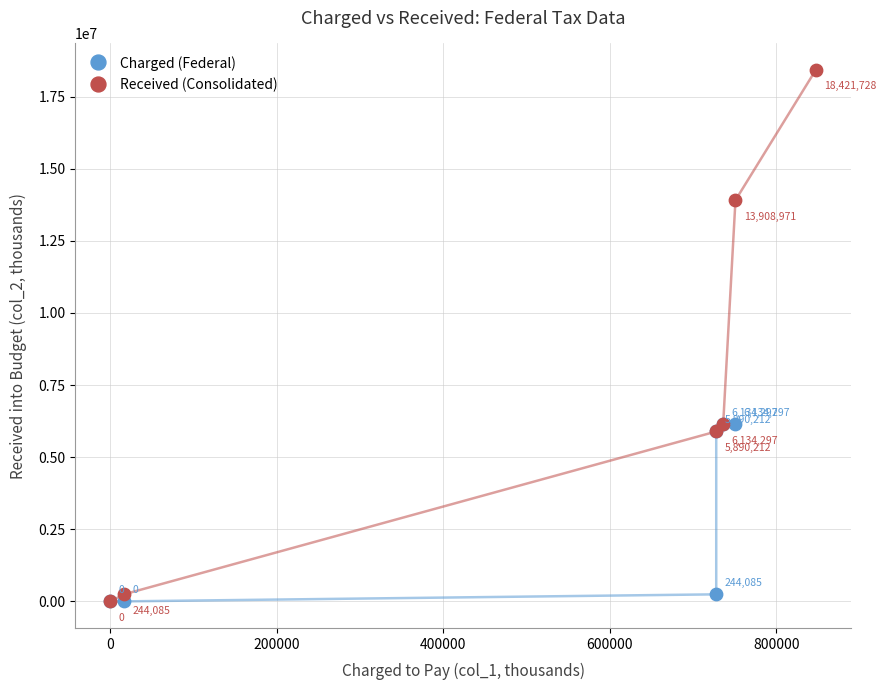

What are all the series names shown in the legend?

Charged (Federal), Received (Consolidated)